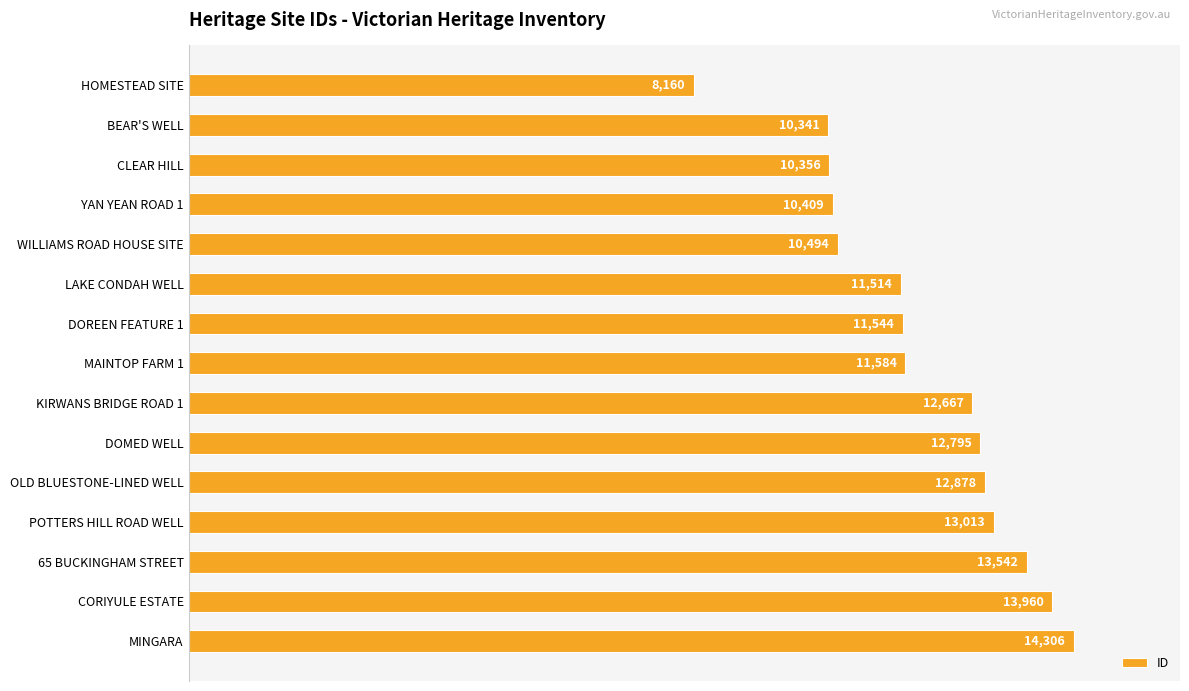

List the labels in order of value, smallest first.

HOMESTEAD SITE, BEAR'S WELL, CLEAR HILL, YAN YEAN ROAD 1, WILLIAMS ROAD HOUSE SITE, LAKE CONDAH WELL, DOREEN FEATURE 1, MAINTOP FARM 1, KIRWANS BRIDGE ROAD 1, DOMED WELL, OLD BLUESTONE-LINED WELL, POTTERS HILL ROAD WELL, 65 BUCKINGHAM STREET, CORIYULE ESTATE, MINGARA